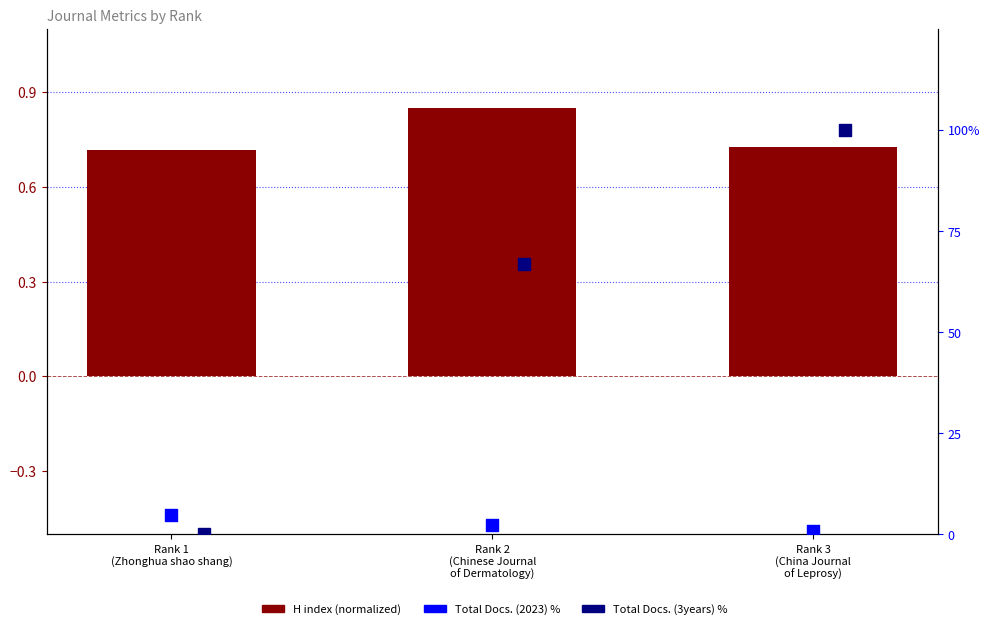

Which series has the largest total across all categories?

Total Docs. (3years) %